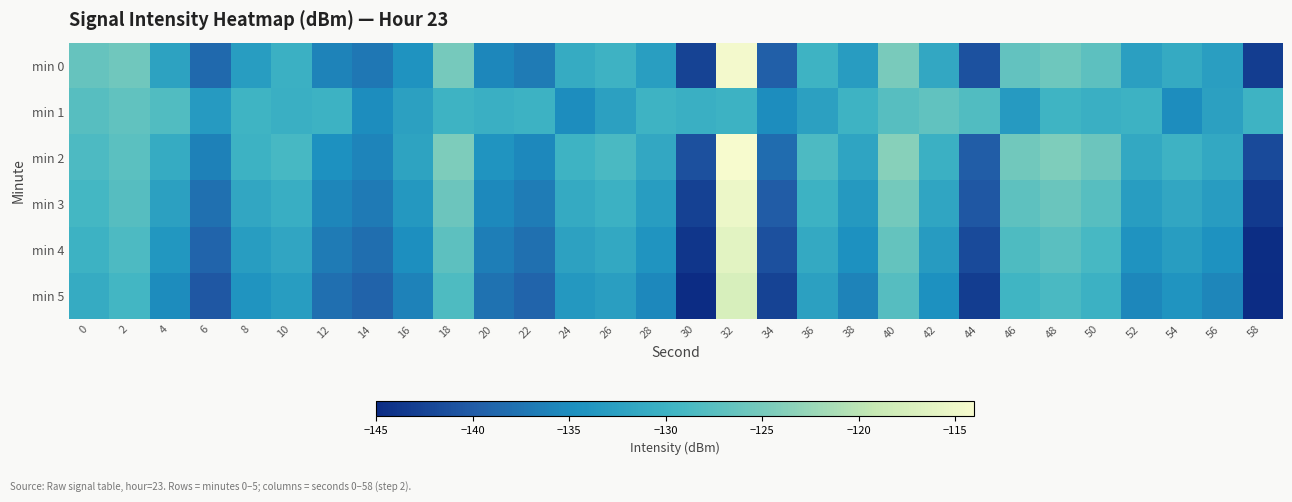

Which series has the widest spread of values?

min 0